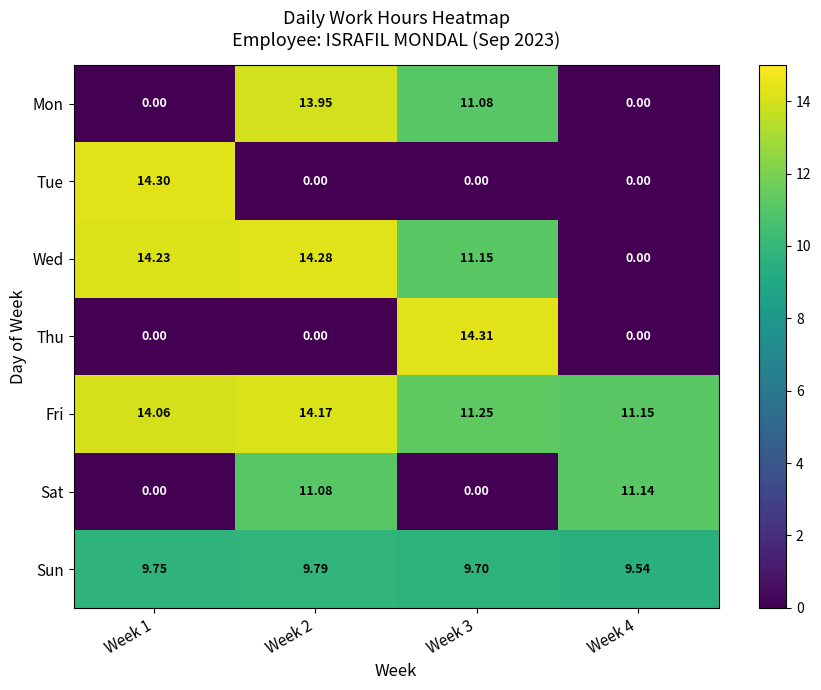

Count the number of data series in this chart.

7